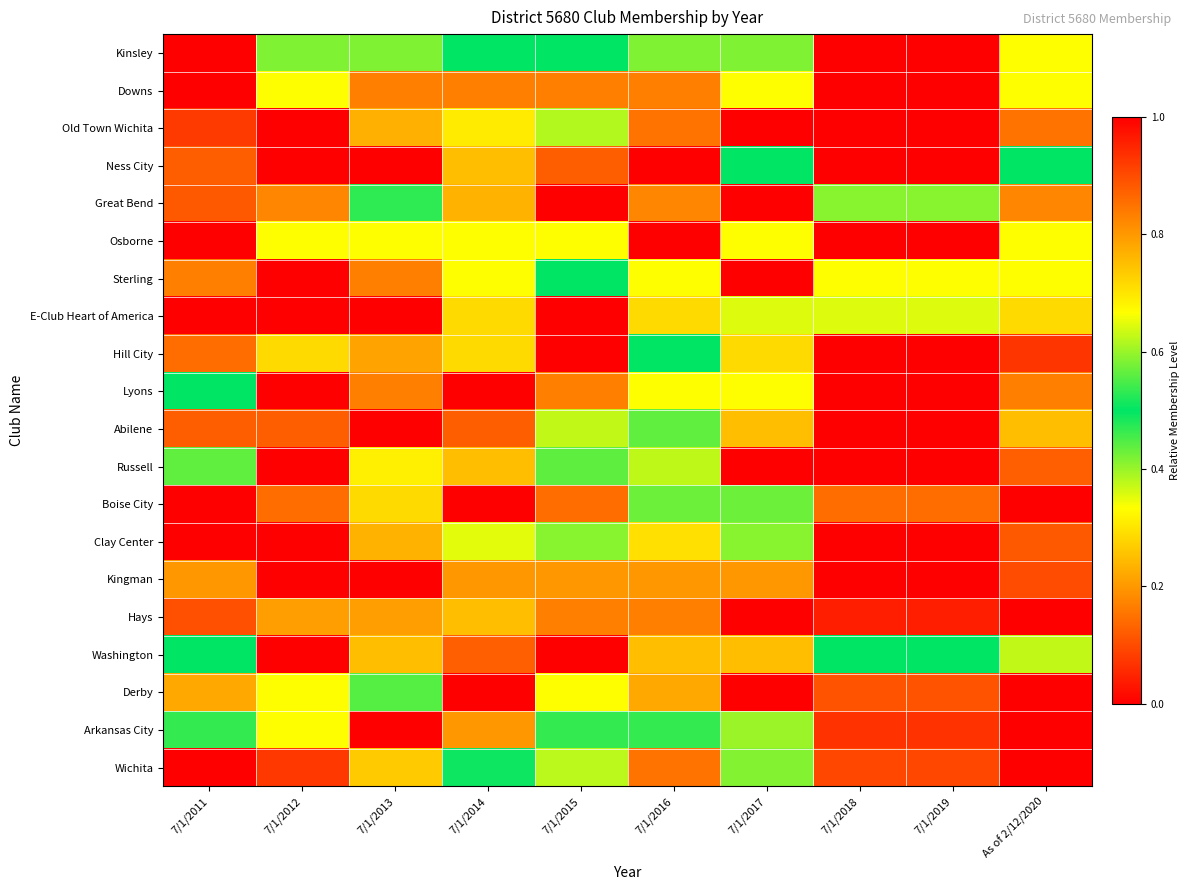

Which series has the widest spread of values?

Kinsley